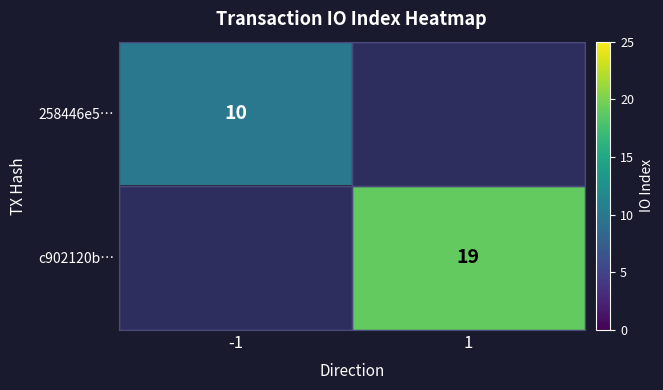

Is the value of 258446e5… at -1 greater than the value of c902120b… at 1?

No